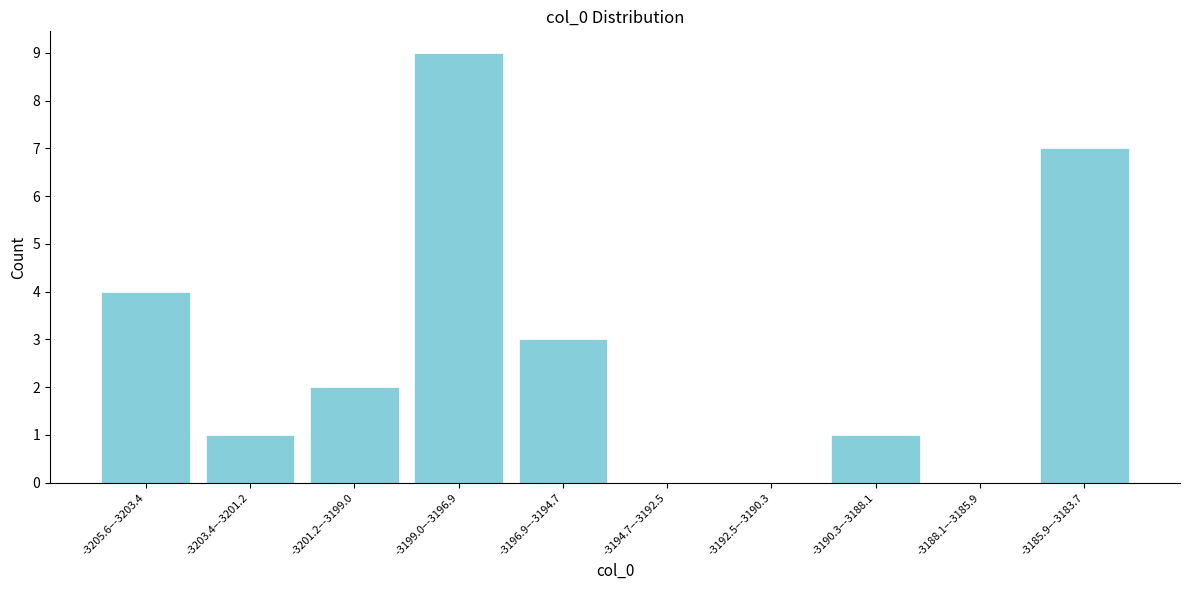

Reading left to right, extract all data points from this chart.

-3205.6–-3203.4=4	-3203.4–-3201.2=1	-3201.2–-3199.0=2	-3199.0–-3196.9=9	-3196.9–-3194.7=3	-3194.7–-3192.5=0	-3192.5–-3190.3=0	-3190.3–-3188.1=1	-3188.1–-3185.9=0	-3185.9–-3183.7=7